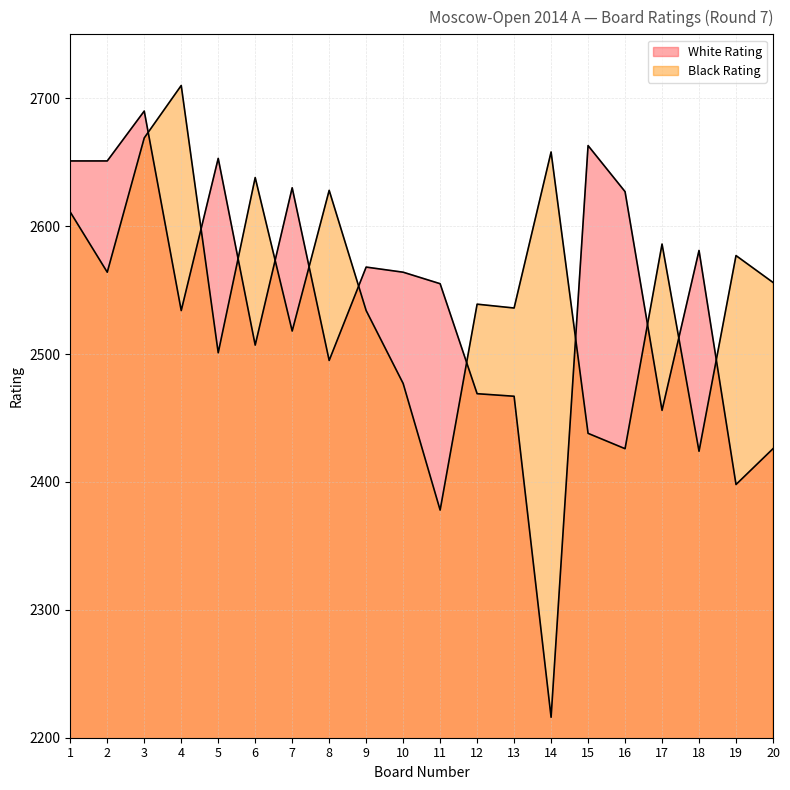

The Black Rating series shows 2438 at 15. True or false?

True